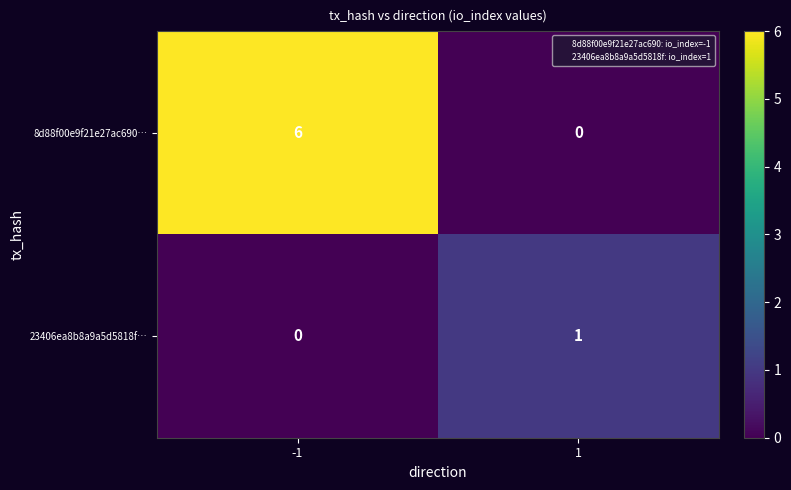

List the series in order of their peak value, highest first.

8d88f00e9f21e27ac690…, 23406ea8b8a9a5d5818f…